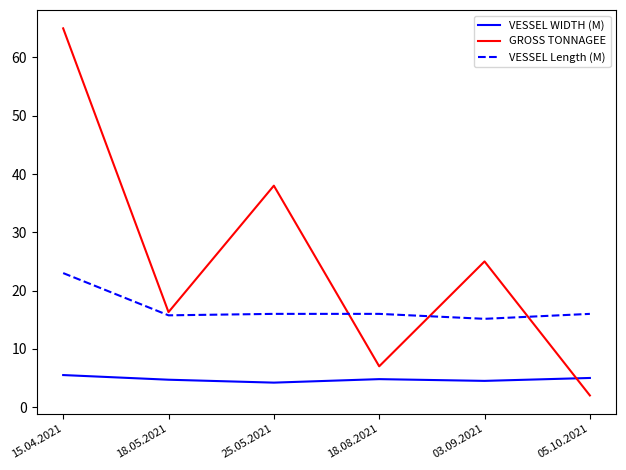

True or false: VESSEL Length (M) has more than 1 points higher than both neighbors.

False